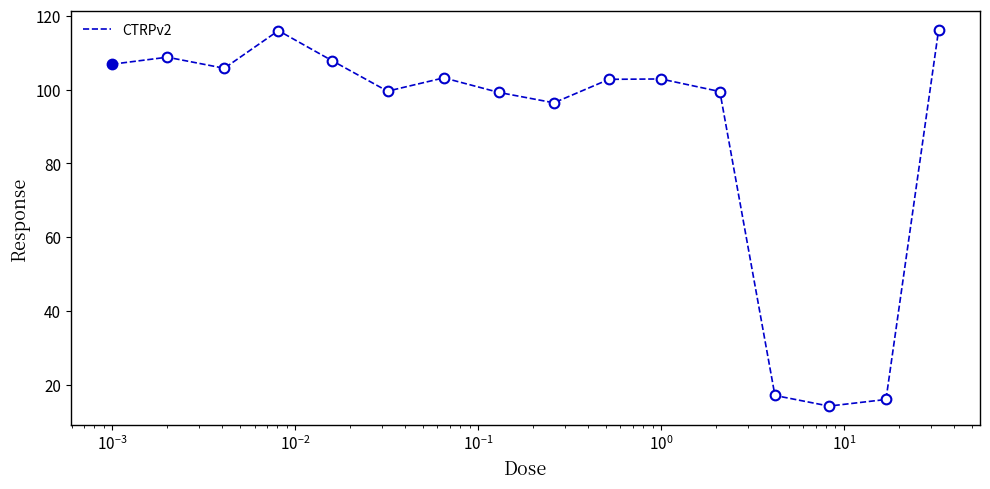

How many lines are shown in the chart?

1